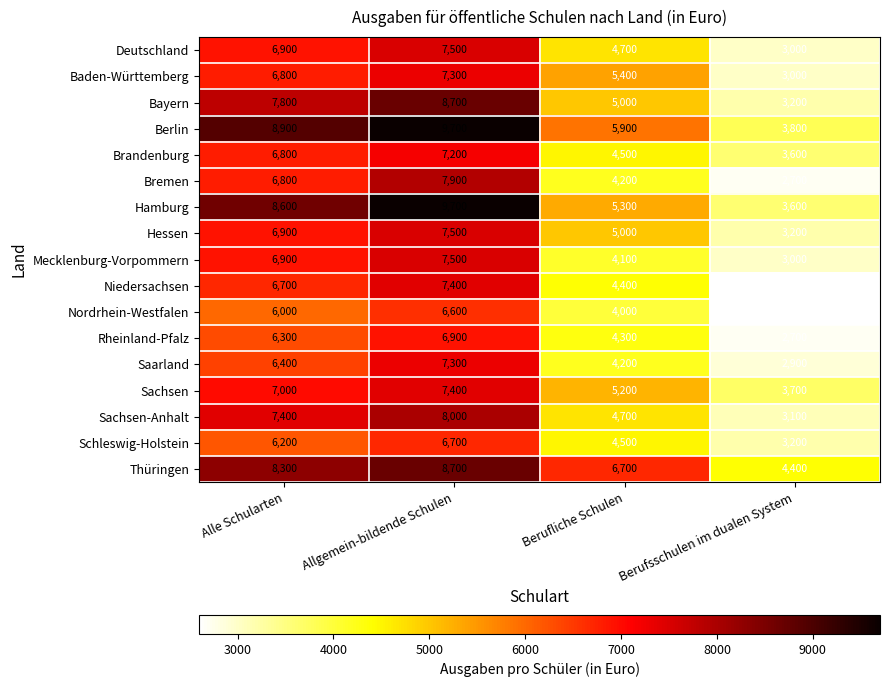

Where is Sachsen-Anhalt nearest to the value 5550?

Berufliche Schulen